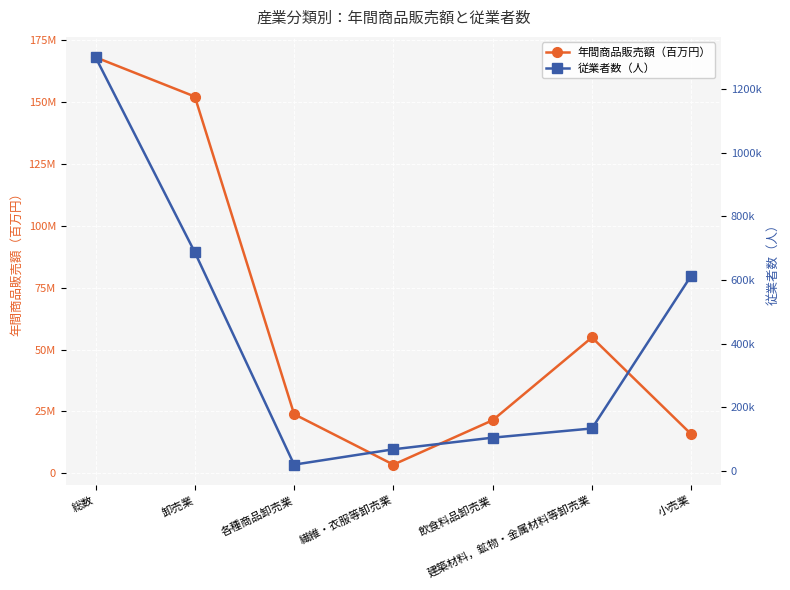

How many data points does each series have?

7